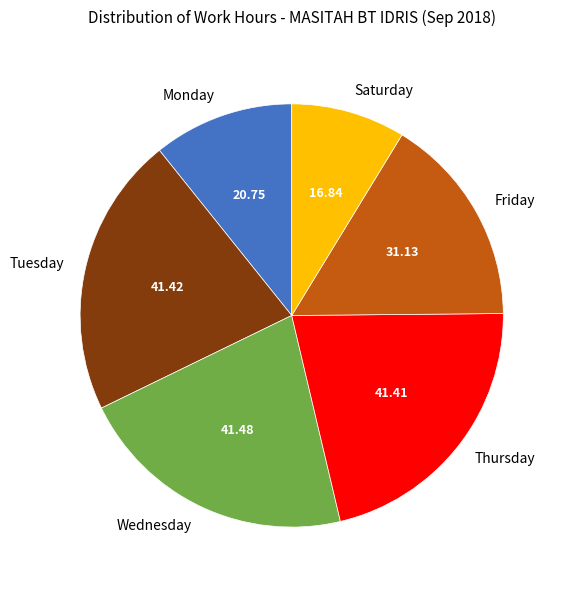

Approximately how many times larger is the value at Wednesday compared to Tuesday?

1.0